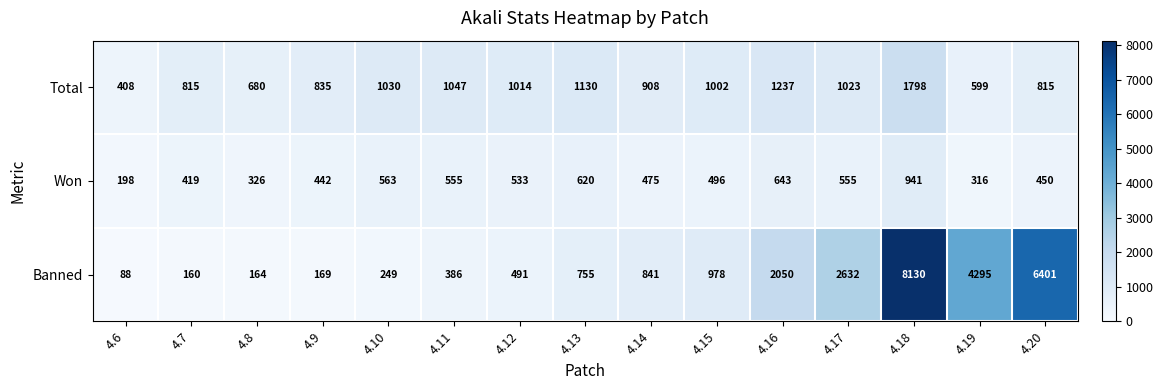

What is the maximum value shown in the chart?

8130